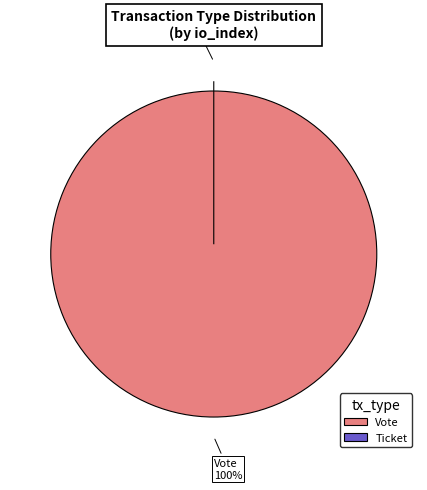

Combined, do Vote and Ticket account for over 50%?

Yes